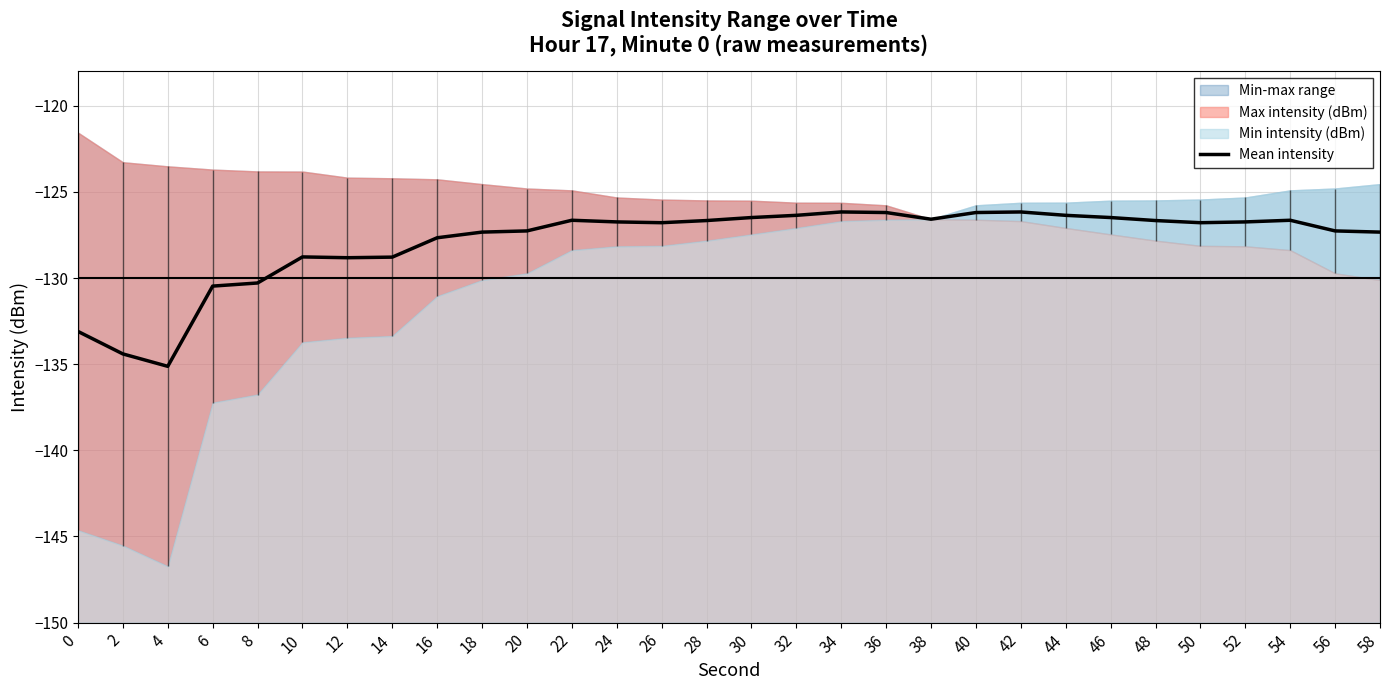

The value of Mean intensity at 34 is -193.7. True or false?

False